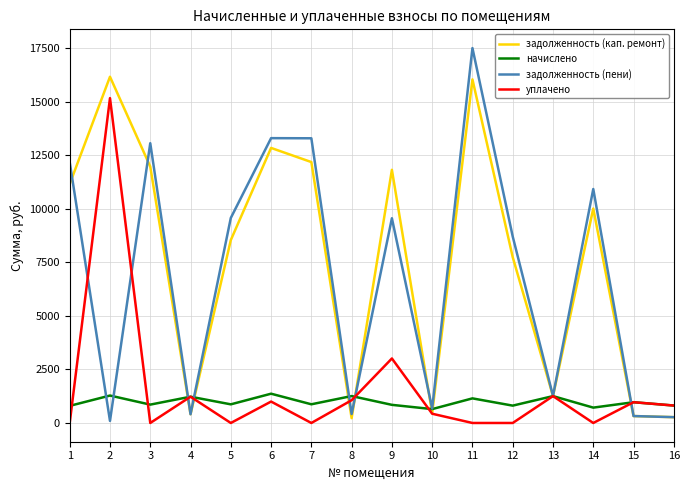

At 3, list the series in order from largest to smallest.

задолженность (пени), задолженность (кап. ремонт), начислено, уплачено